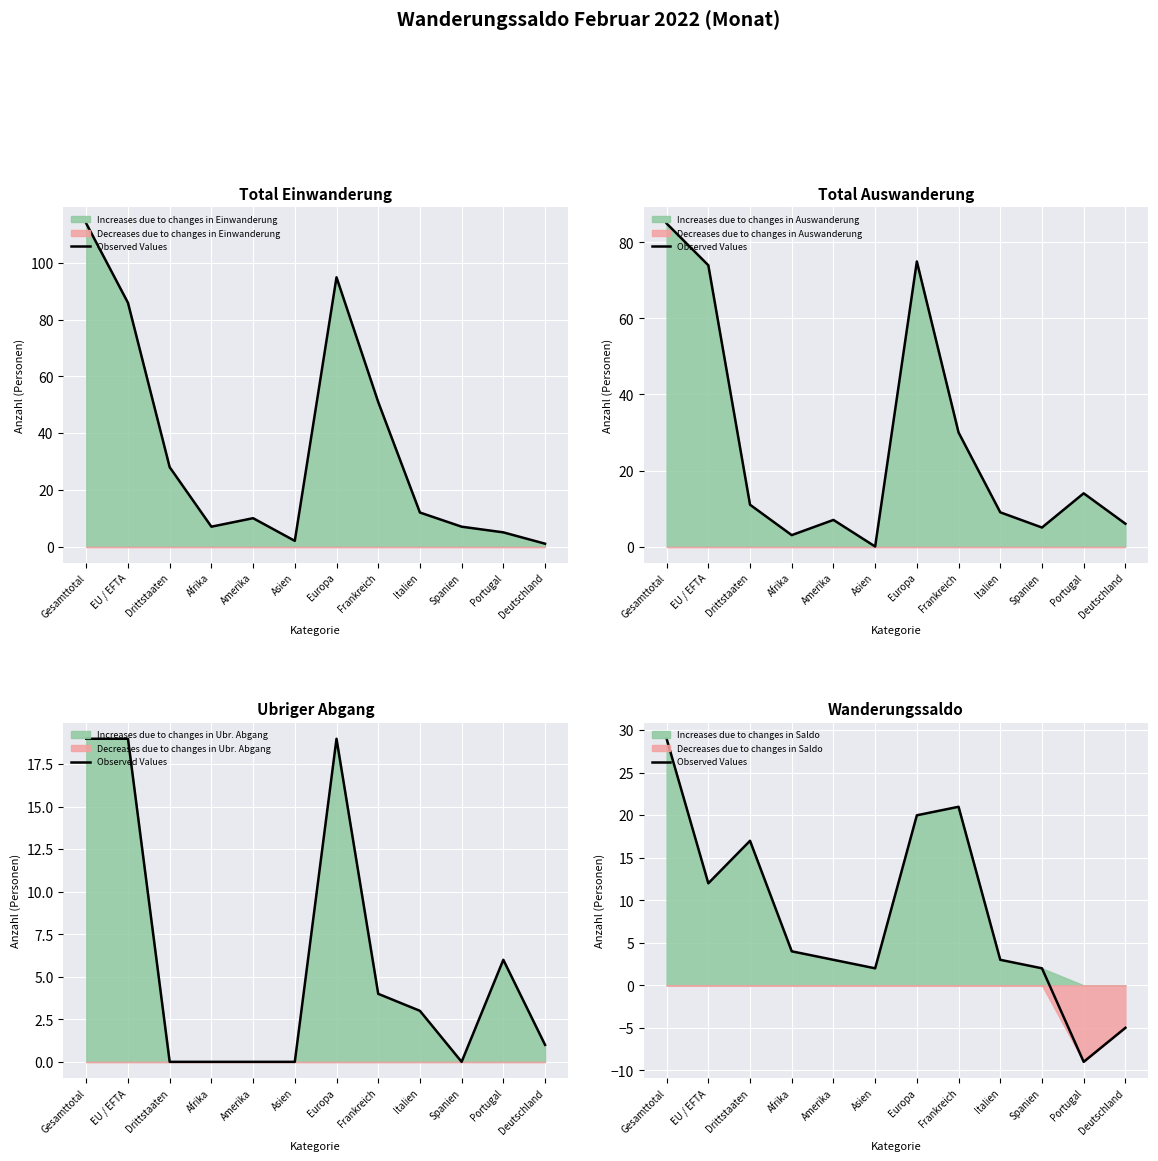

How many values are below 4?

6